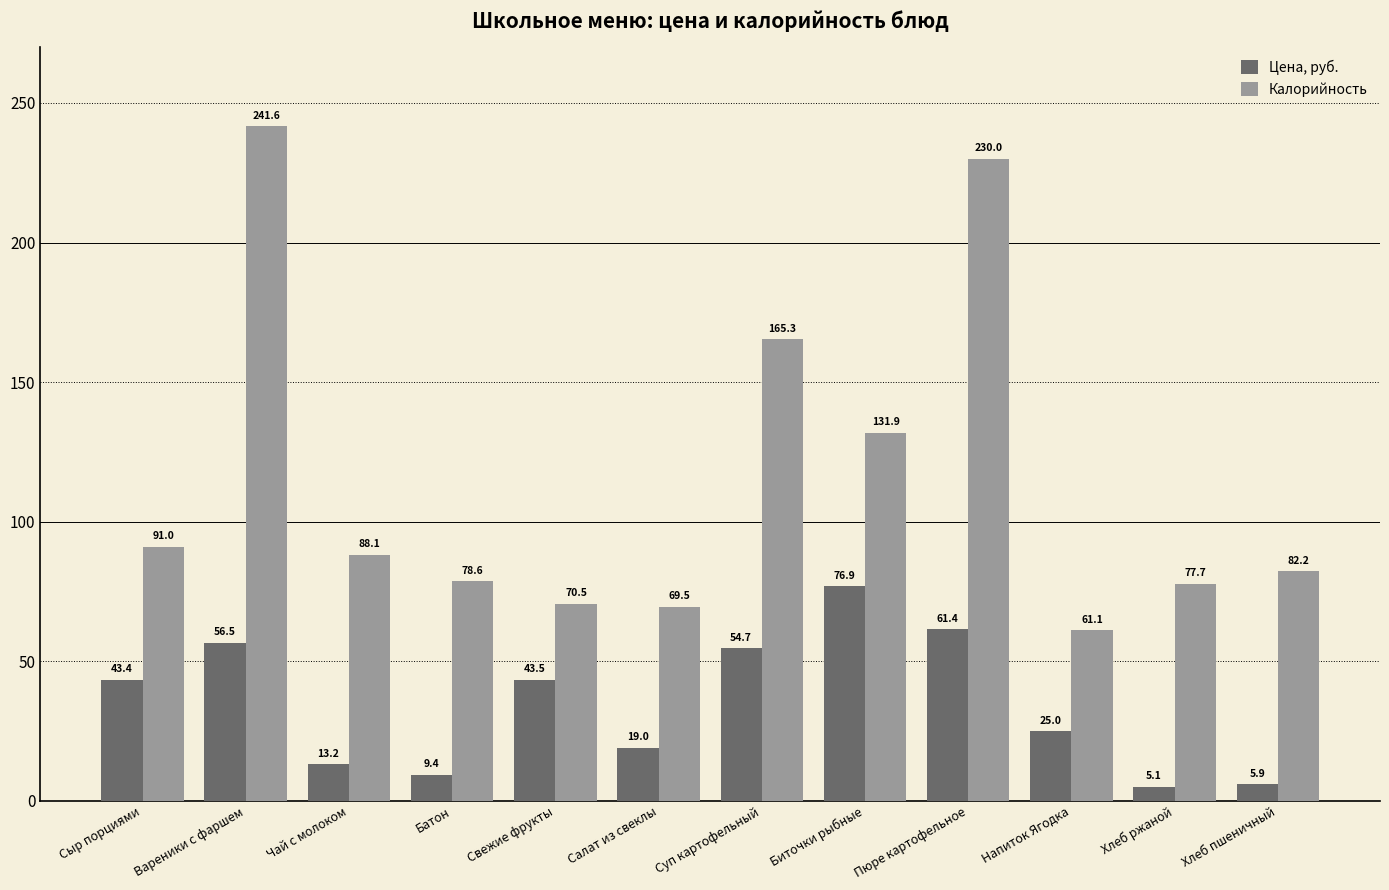

Rank the series by their average value, from lowest to highest.

Цена, руб., Калорийность